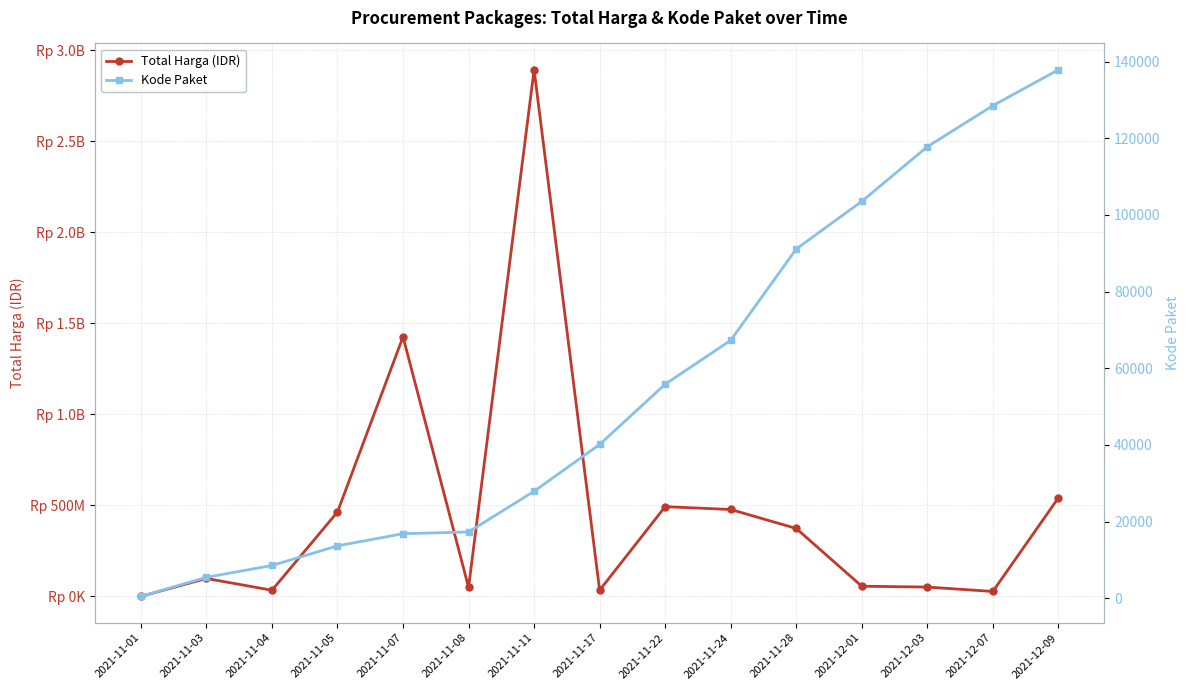

The Total Harga (IDR) series shows 81029141 at 2021-12-03. True or false?

False